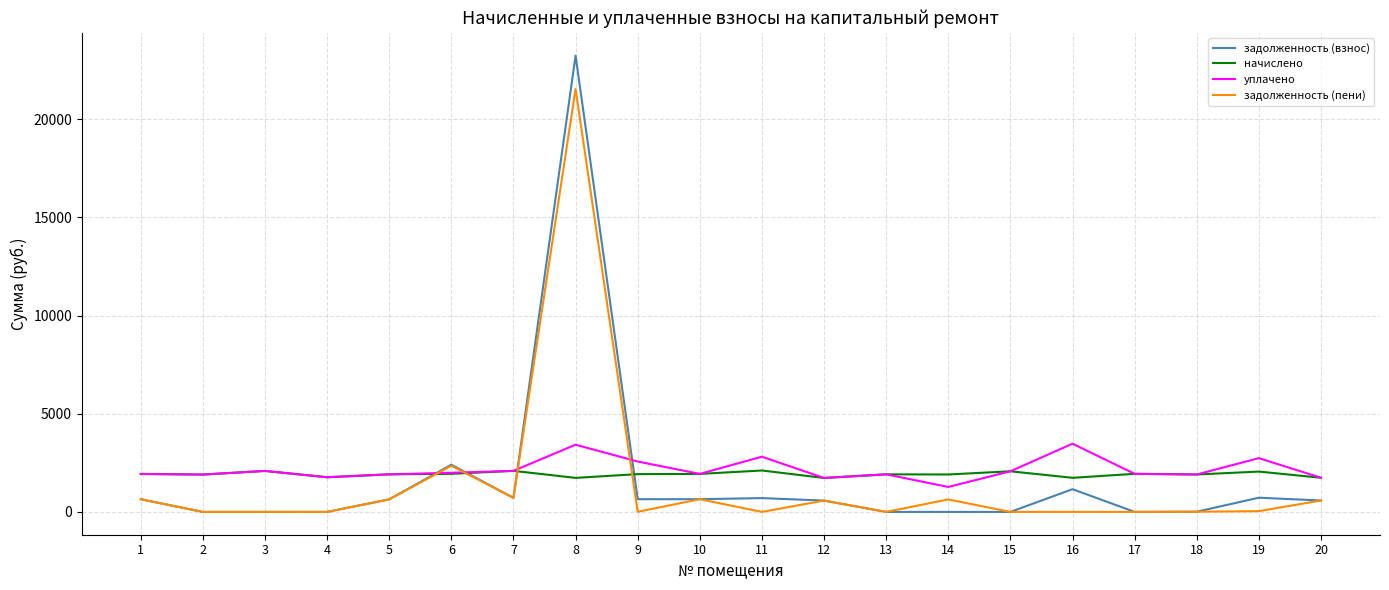

What is the difference between the maximum and minimum values in the начислено series?

379.8